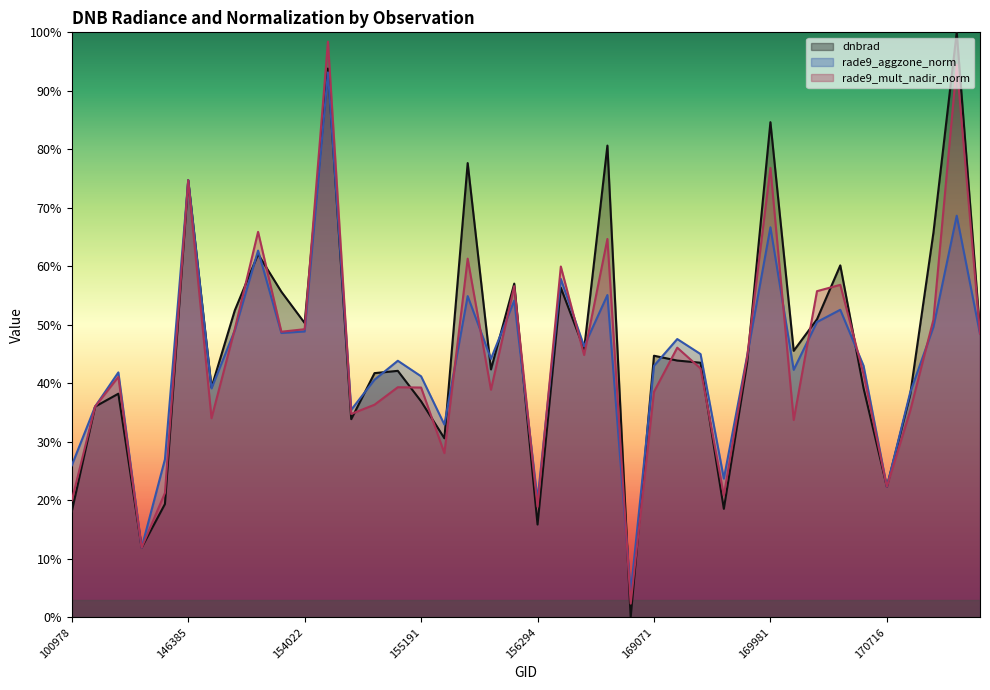

What is the highest value of the rade9_aggzone_norm series?

93.2